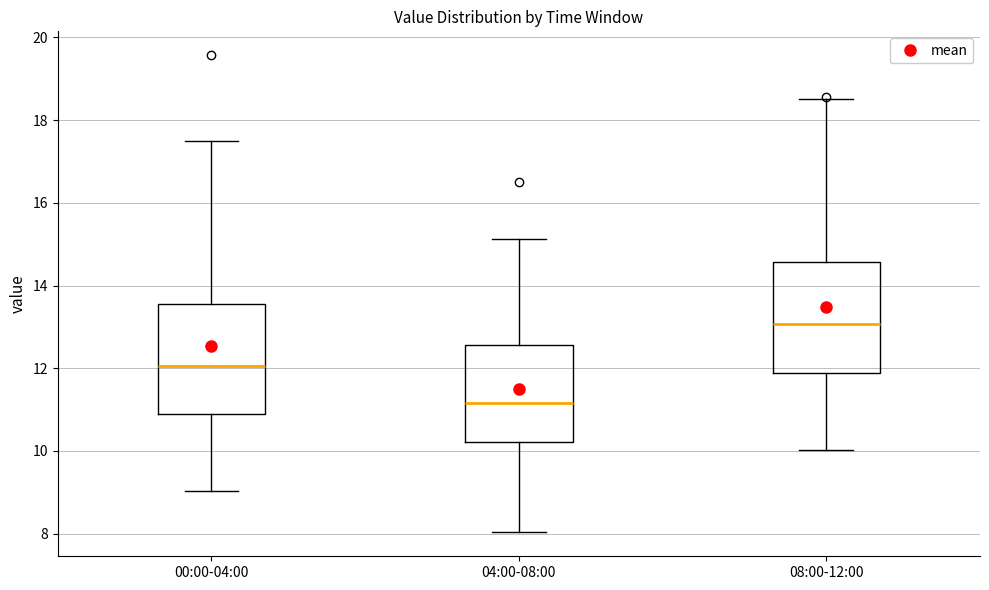

Reading left to right, read every box against the y-axis: the position of its median line, the range the box covers, and the ends of its whiskers. The values are not printed on the chart, so give them approximately, as read against the axis.

00:00-04:00: median 12.0, box 10.8 to 13.6, whiskers 9.0 to 17.6
04:00-08:00: median 11.2, box 10.2 to 12.6, whiskers 8.0 to 15.2
08:00-12:00: median 13.0, box 11.8 to 14.6, whiskers 10.0 to 18.6